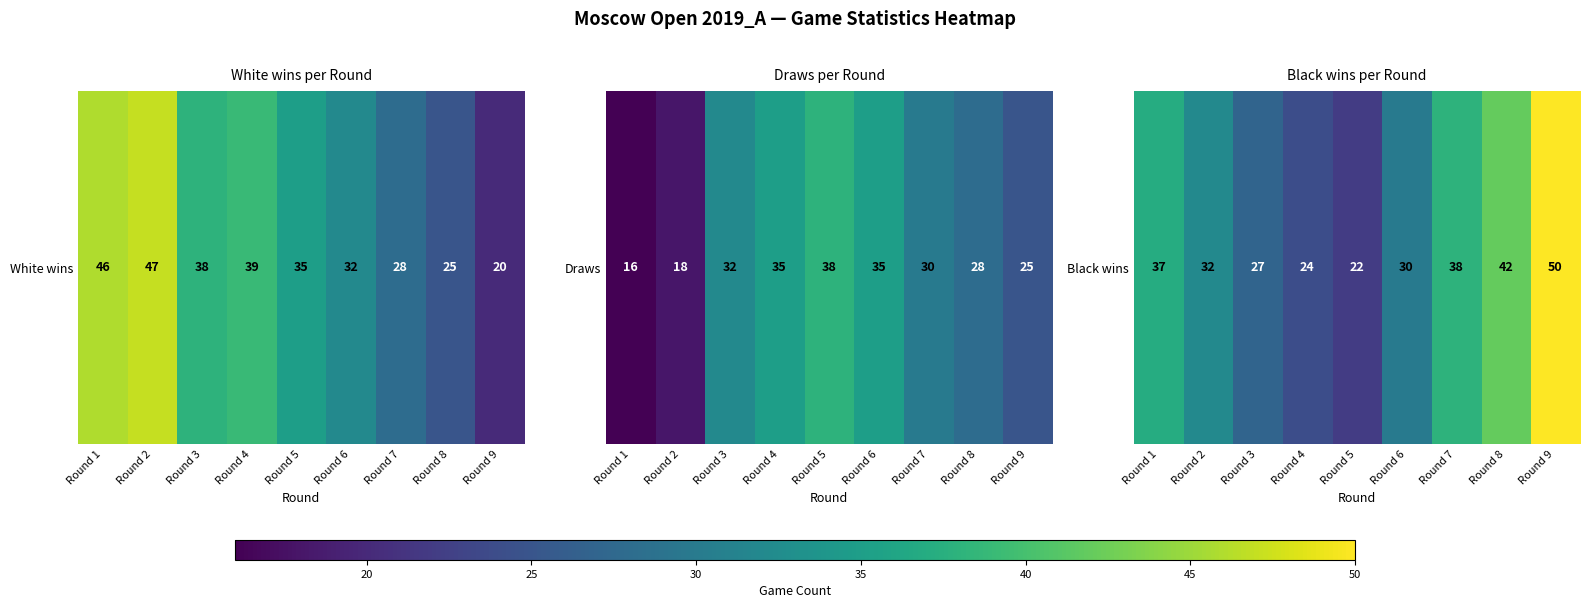

List the labels in order of value, smallest first.

Round 5, Round 4, Round 3, Round 6, Round 2, Round 1, Round 7, Round 8, Round 9